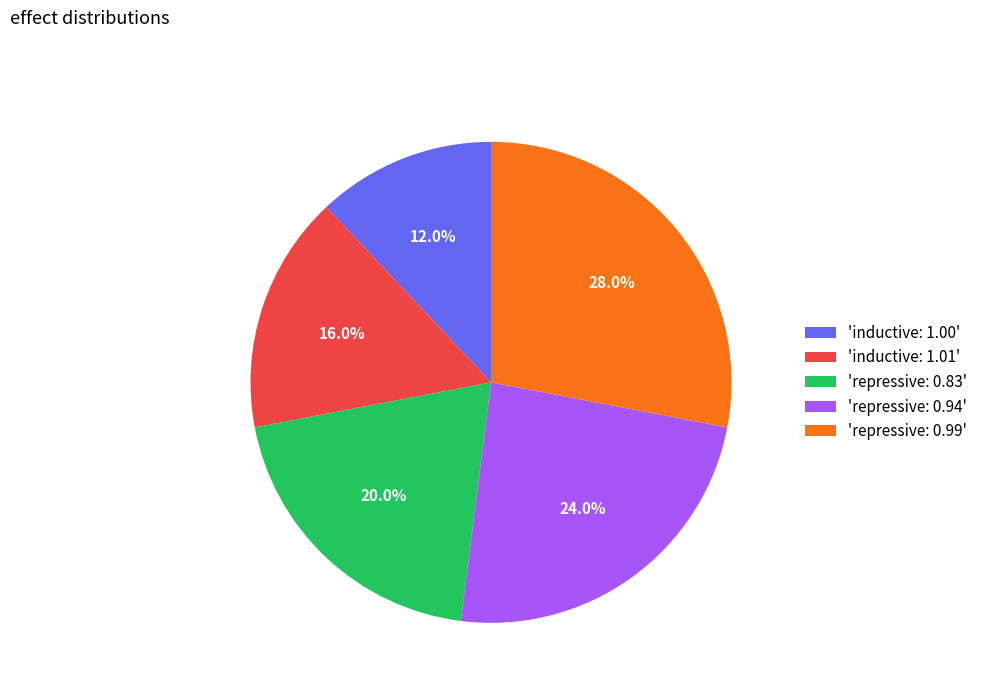

Is the sum of 'inductive: 1.00' and 'repressive: 0.94' greater than half?

No